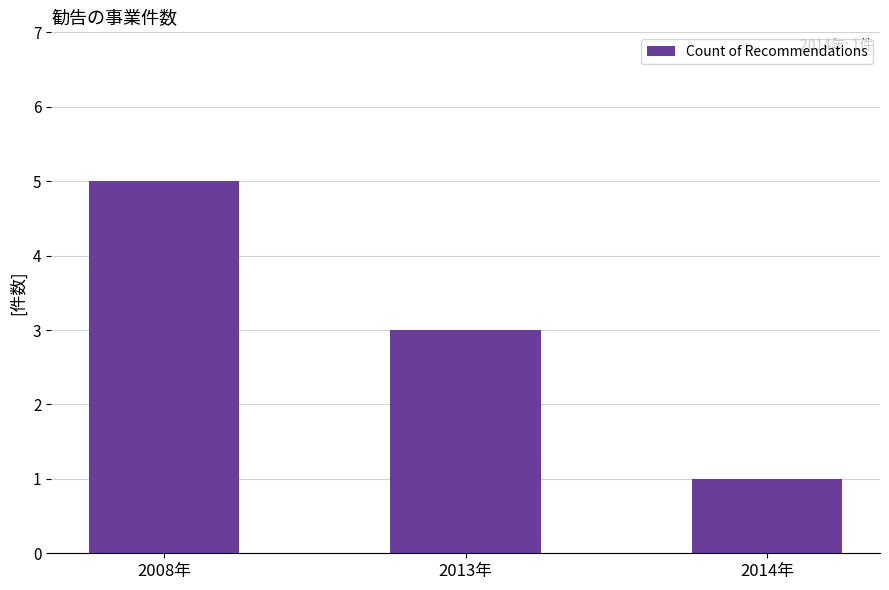

Does the chart contain any negative values?

No